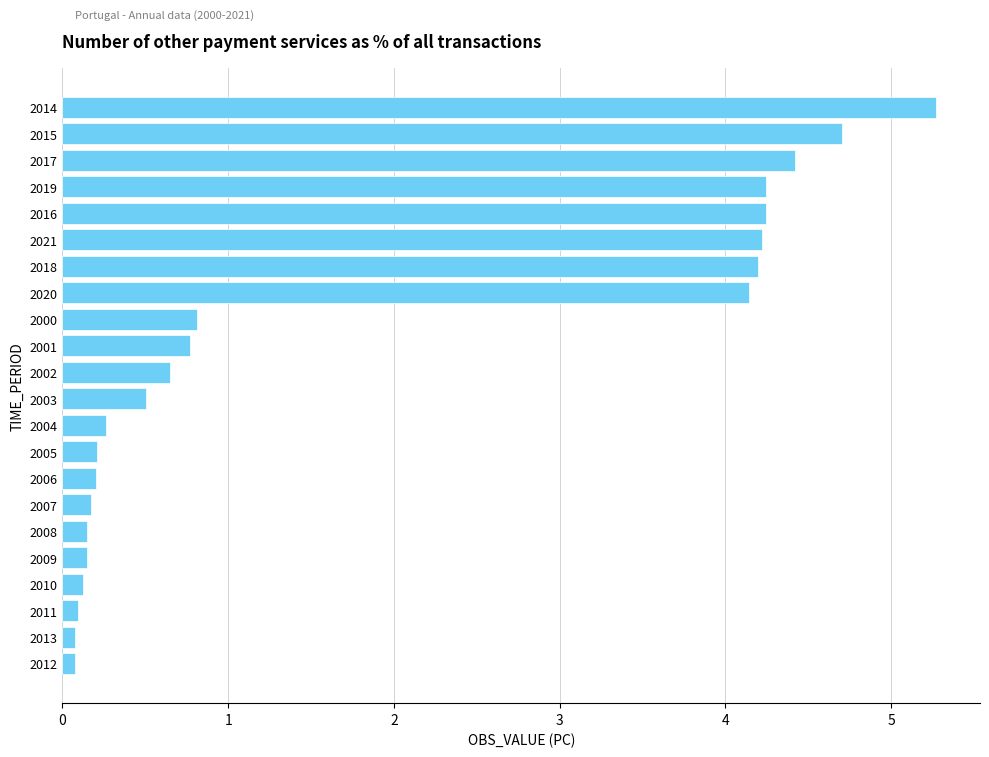

True or false: the data shows 0.1 at 2013.

True